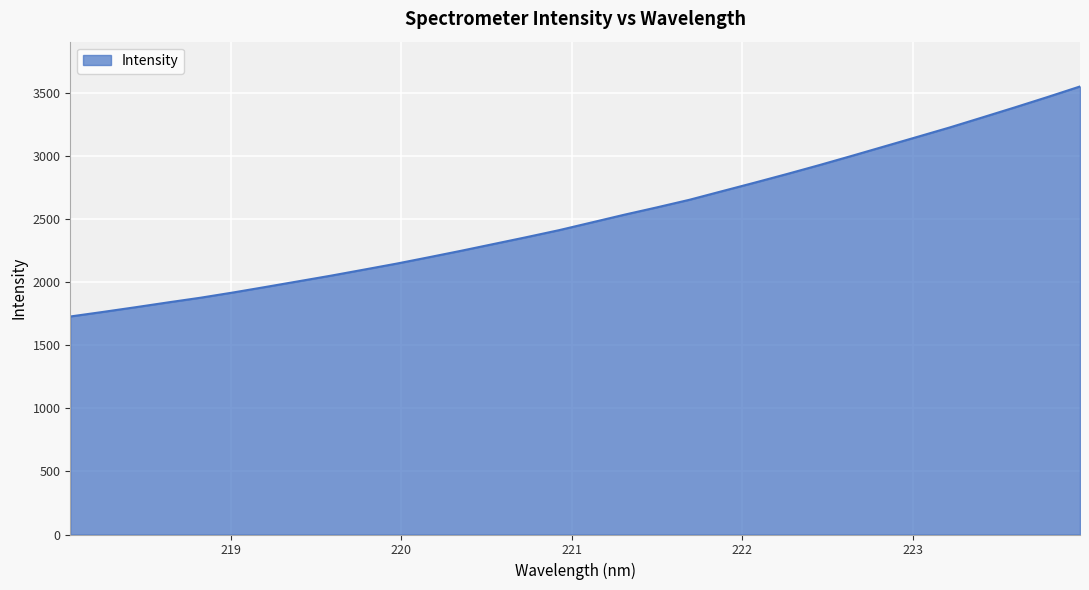

What is the minimum value shown in the chart?

1729.1